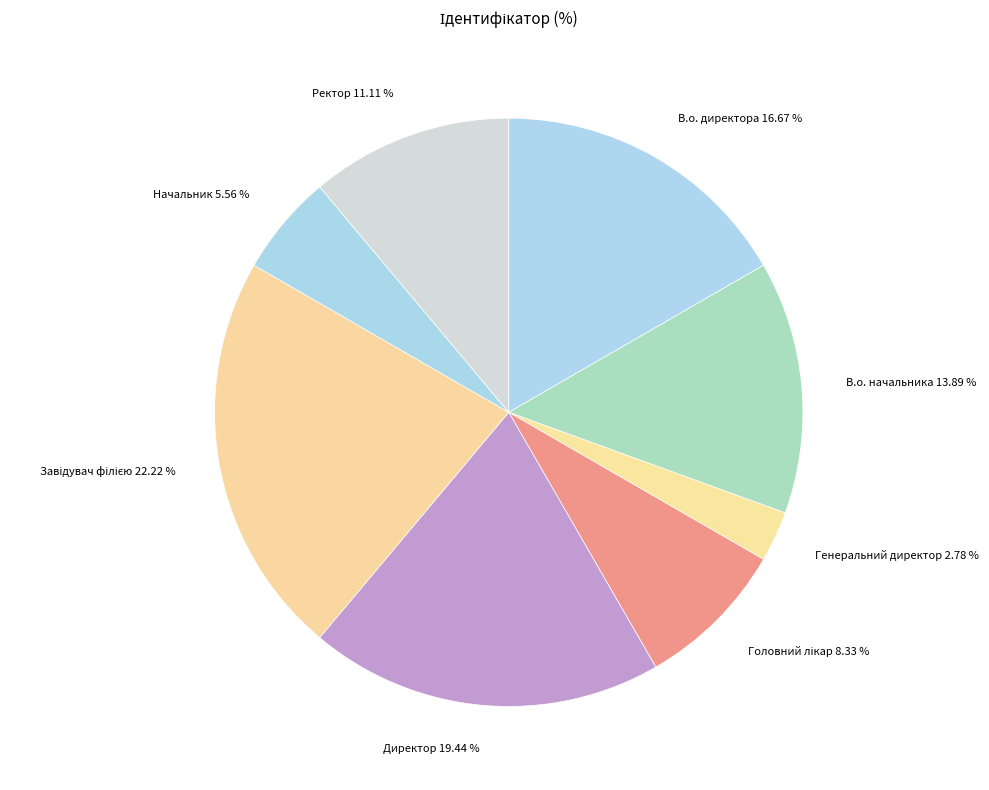

Does В.о. директора account for over 50% of the chart?

No